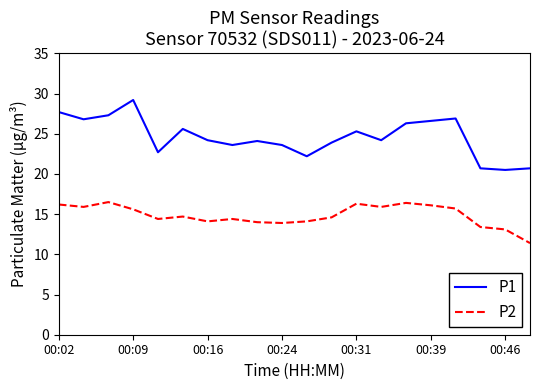

Which series has the largest total across all categories?

P1